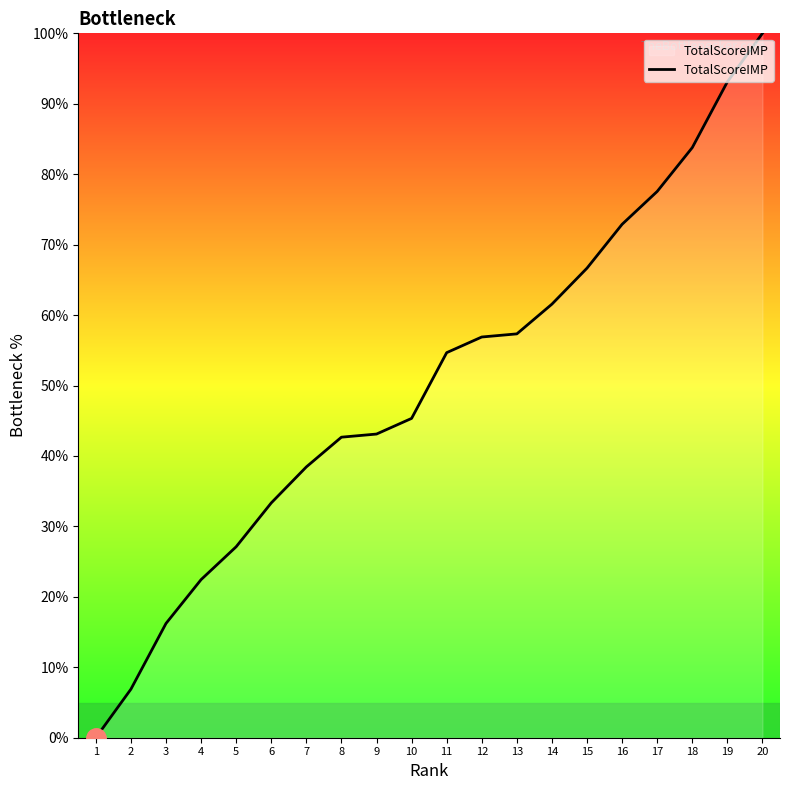

What is the change in value from 11 to 18?

+29.1